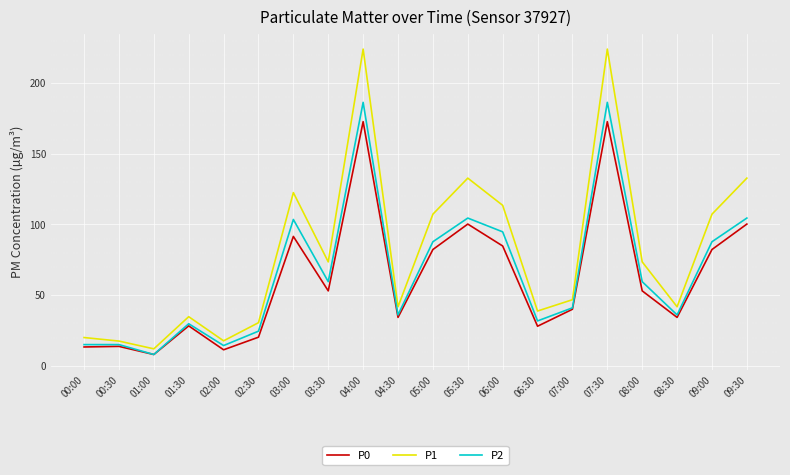

Is the value of P2 at 05:00 greater than the value of P0 at 00:30?

Yes